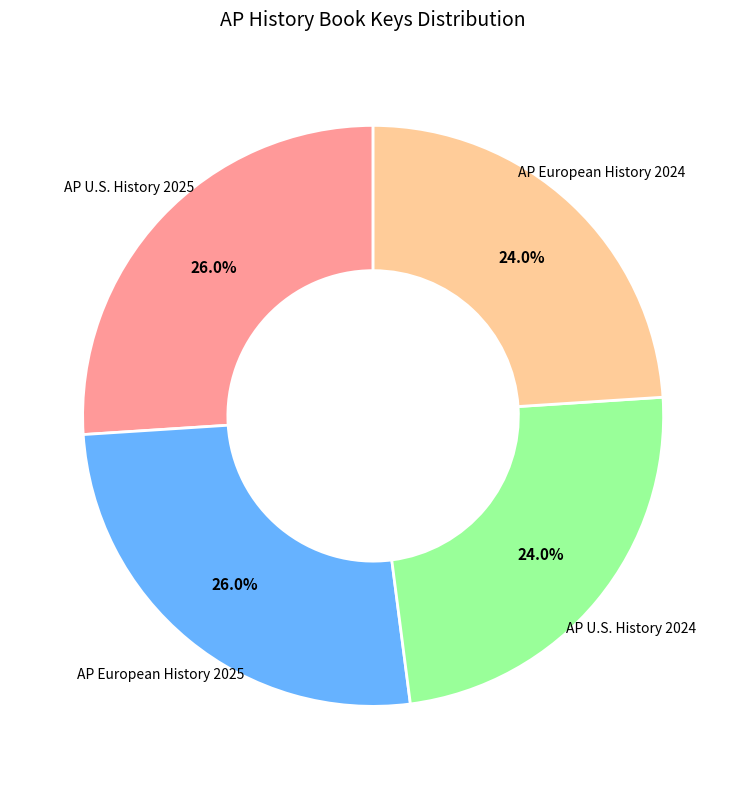

How many slices are in this pie chart?

4